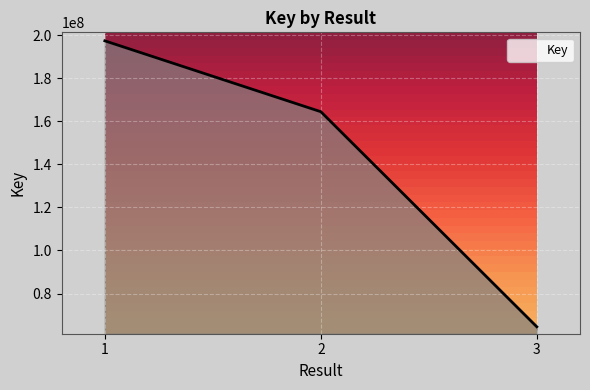

What is the minimum value shown in the chart?

64563133